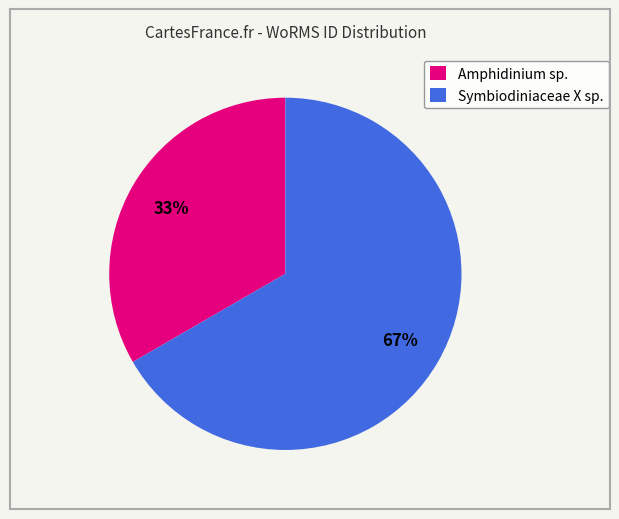

Is Symbiodiniaceae X sp. the majority of the pie?

Yes